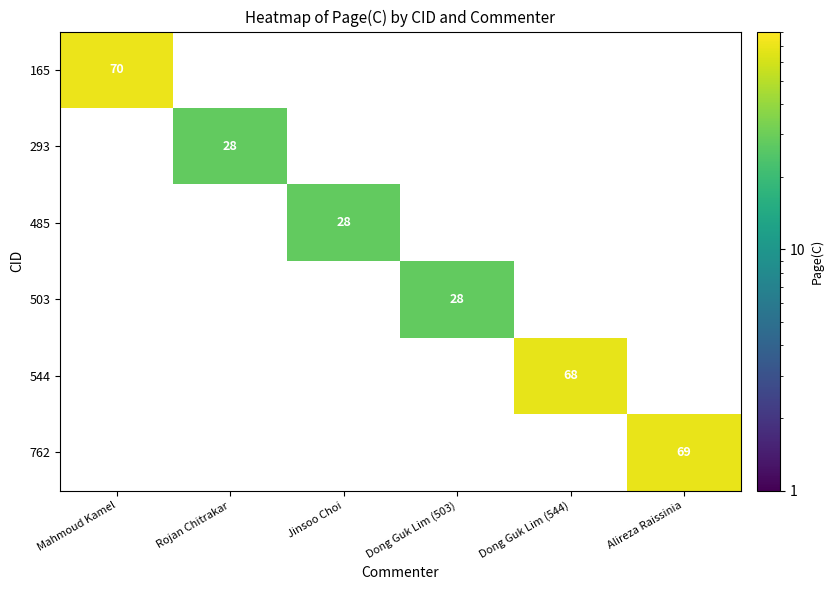

The value of 762 at Alireza Raissinia is 69. True or false?

True